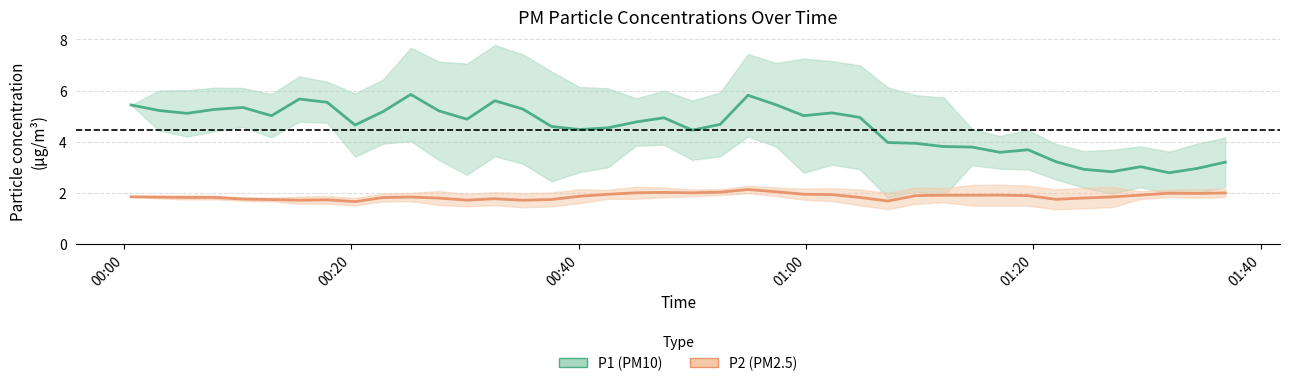

What is the sum of all P2 (PM2.5) values?

74.3